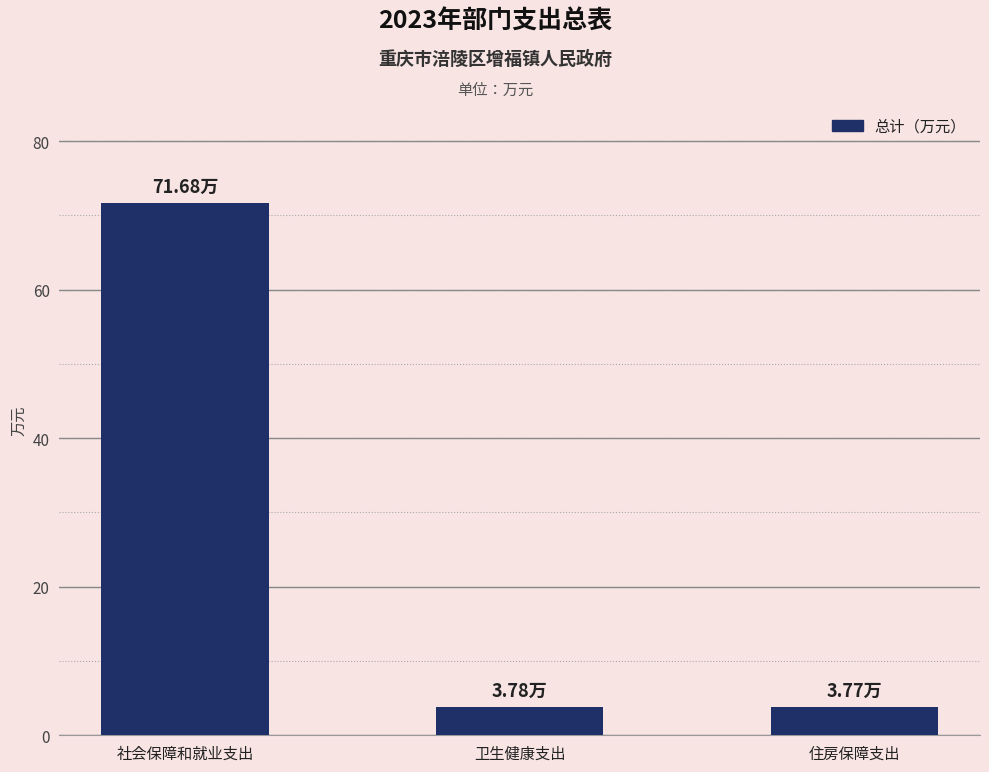

Approximately how many times larger is the value at 住房保障支出 compared to 卫生健康支出?

1.0